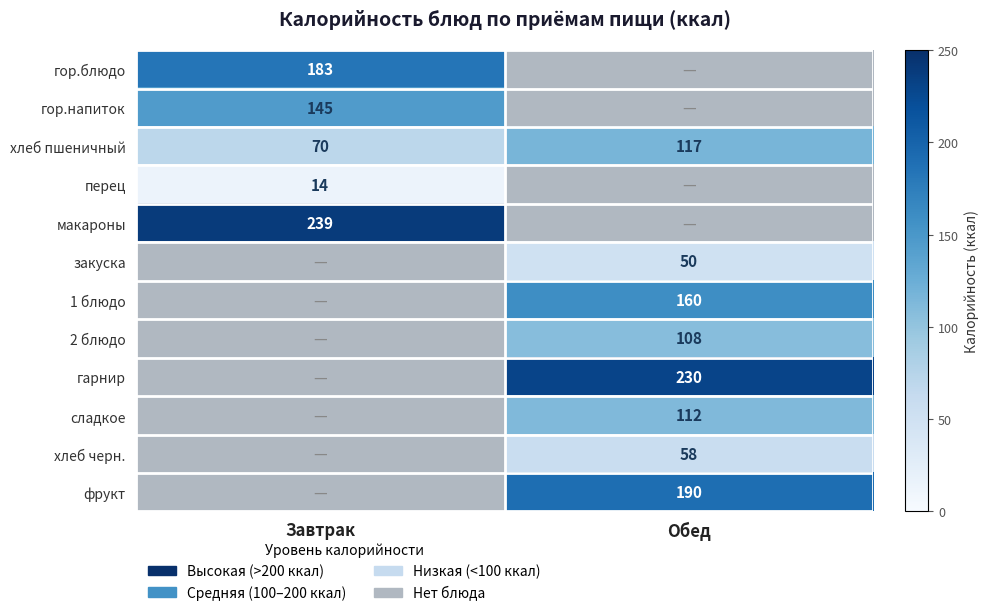

What is the difference between the maximum and minimum values in the хлеб пшеничный series?

47